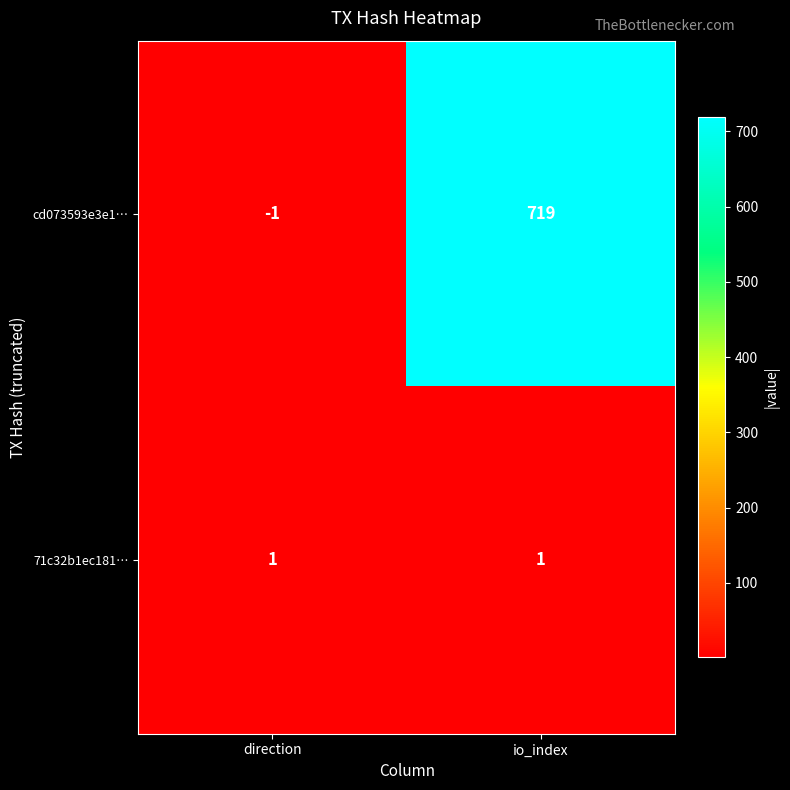

The cd073593e3e1… series shows 0 at direction. True or false?

False